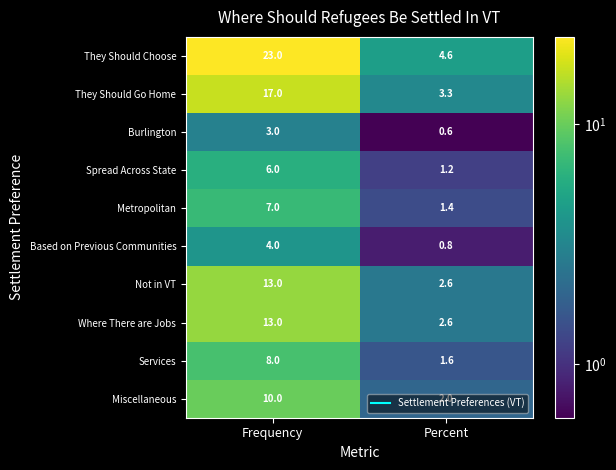

The Where There are Jobs series shows 2.6 at Percent. True or false?

True